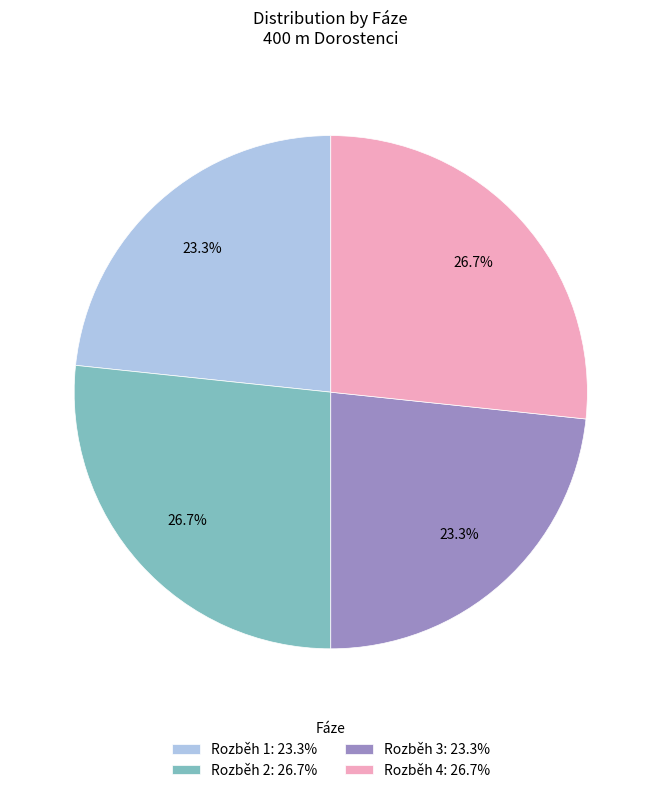

What percentage is the Rozběh 3 slice, to the nearest percent?

23%